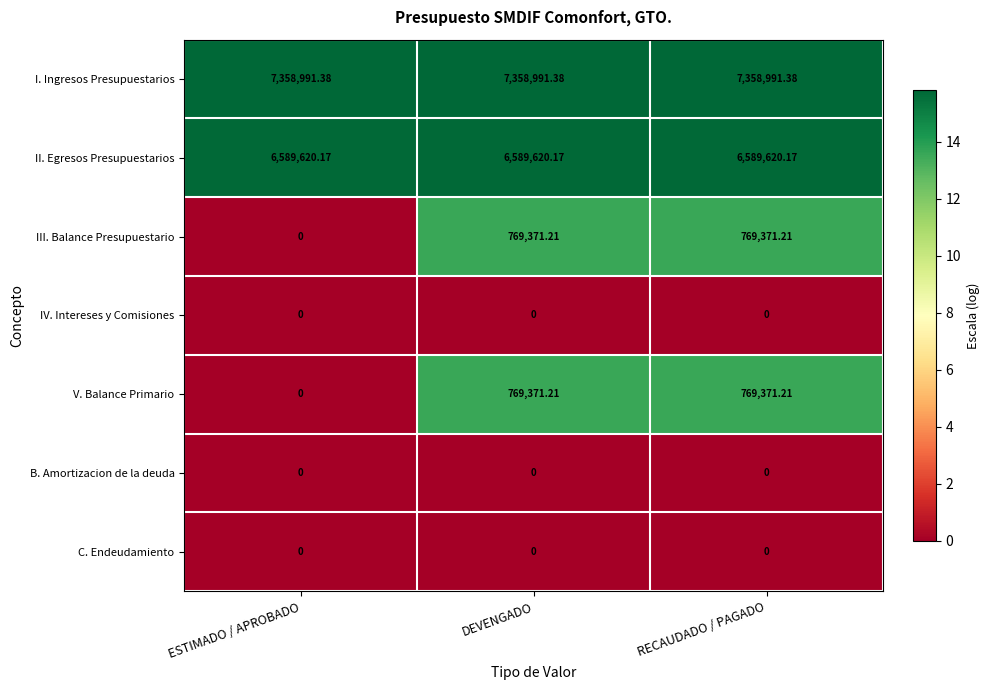

What is the spread (max minus min) of values at ESTIMADO / APROBADO?

7358991.4